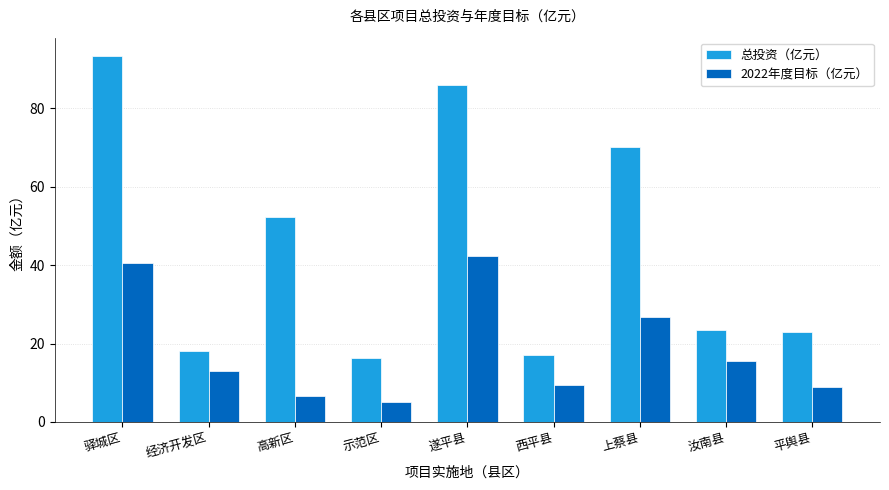

At which label is 2022年度目标（亿元） closest to 23?

上蔡县